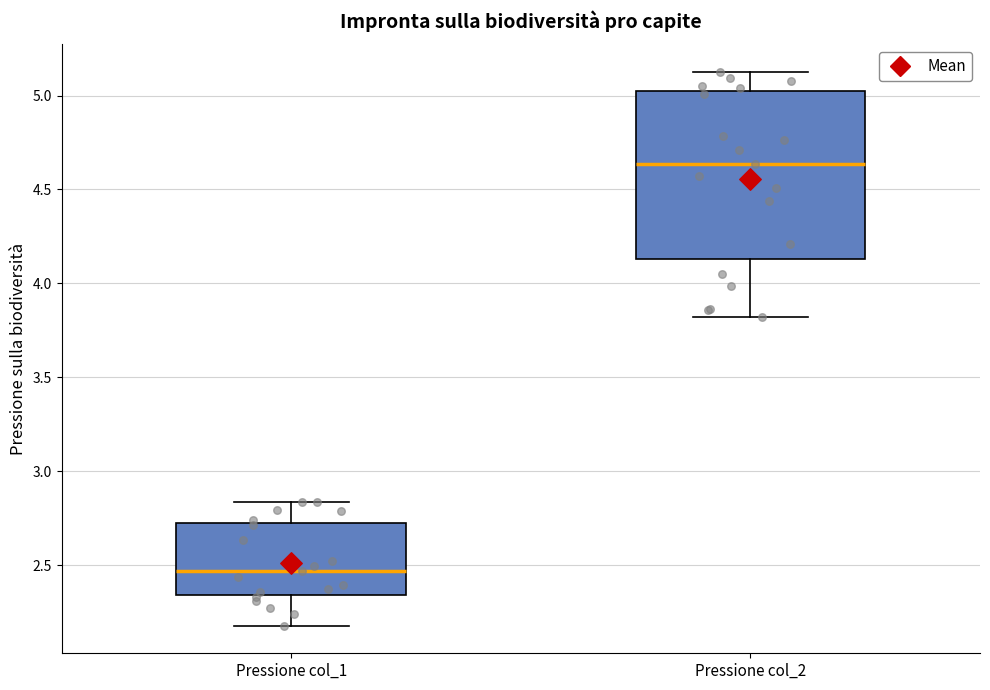

Reading left to right, transcribe this box plot: for each box, give where its median line is, the range the box spans, and where its two whiskers end, as read against the y-axis. The values are not printed on the chart, so give them approximately, as read against the axis.

Pressione col_1: median 2.45, box 2.35 to 2.75, whiskers 2.20 to 2.85
Pressione col_2: median 4.65, box 4.15 to 5.00, whiskers 3.80 to 5.15